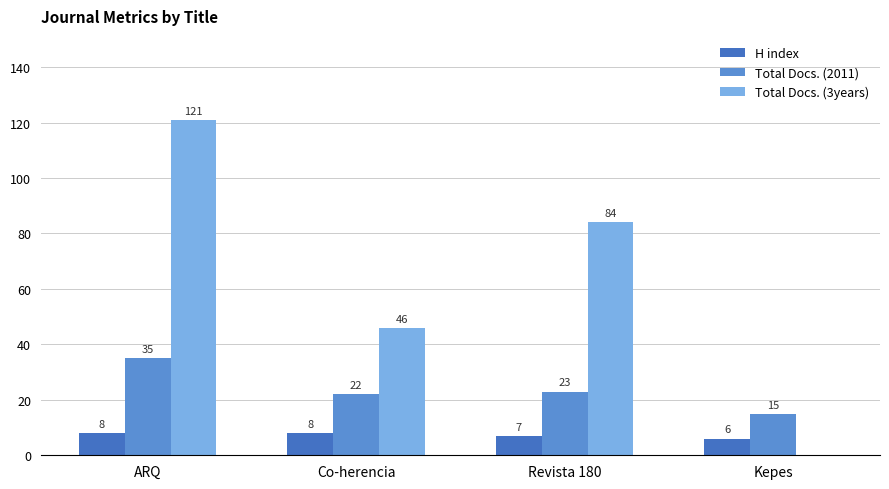

At which category is the sum across all series the highest?

ARQ